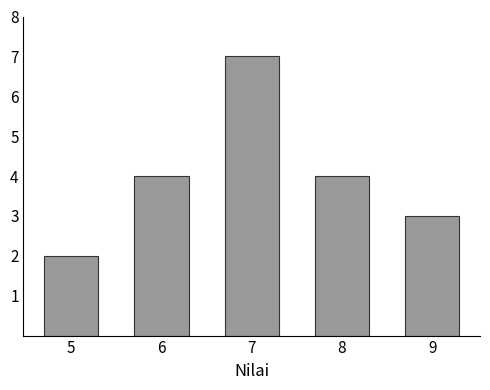

Reading left to right, transcribe all the data shown in this chart.

2	4	7	4	3